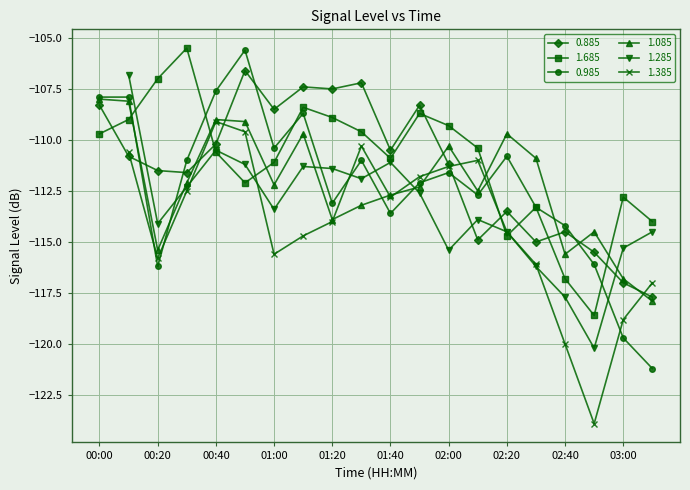

The 1.085 series shows -173.5 at 02:50. True or false?

False